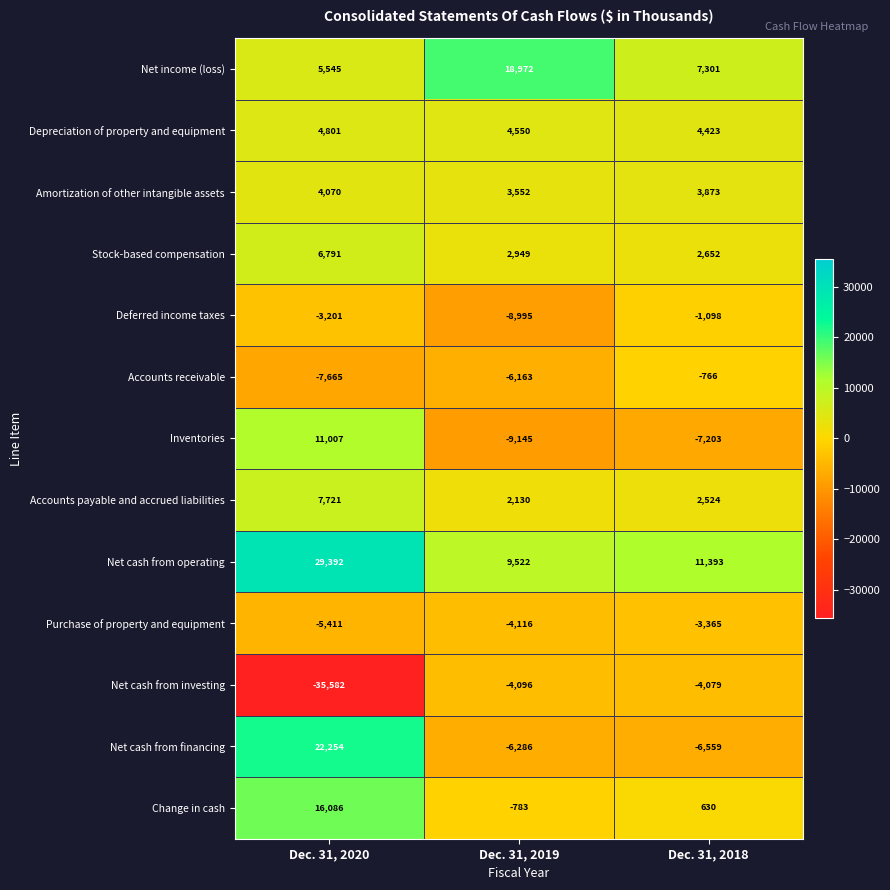

At which label does Change in cash first exceed 630?

Dec. 31, 2020